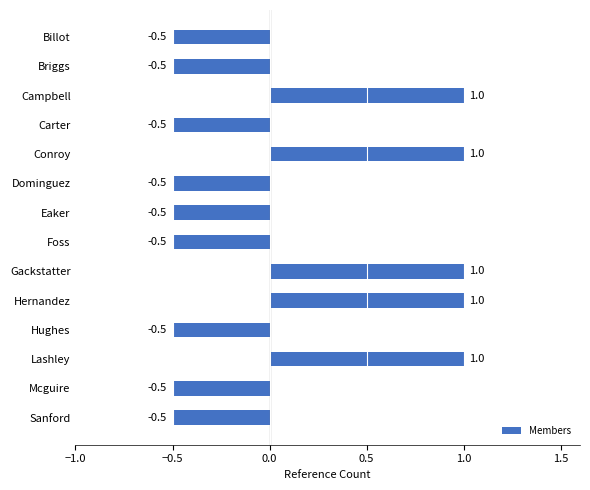

Does the chart contain any negative values?

Yes